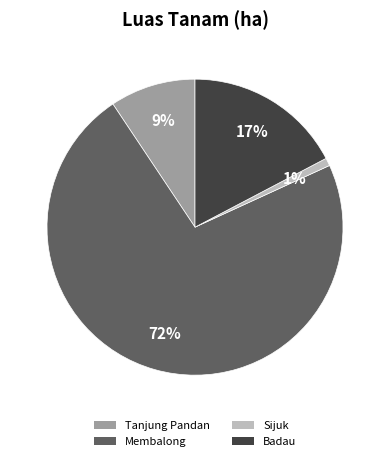

Combined, do Badau and Sijuk account for over 50%?

No